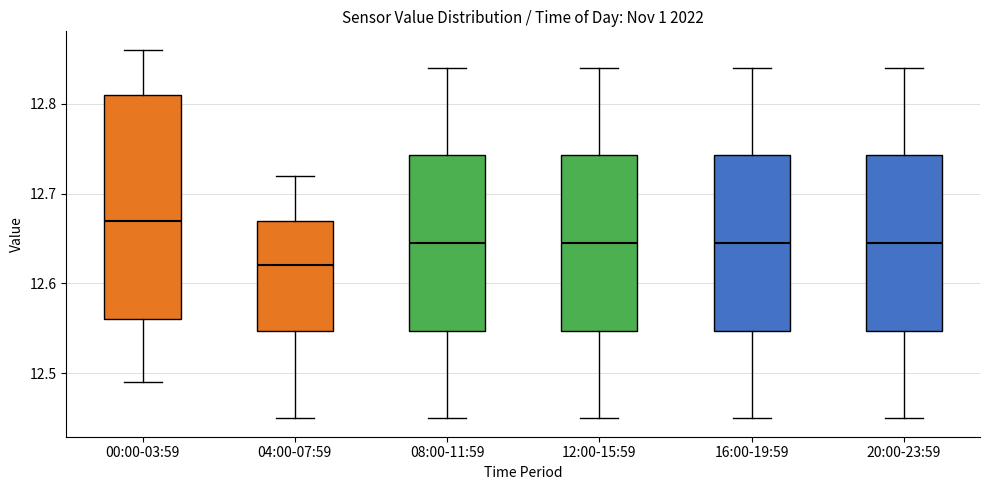

Reading left to right, read every box against the y-axis: the position of its median line, the range the box covers, and the ends of its whiskers. The values are not printed on the chart, so give them approximately, as read against the axis.

00:00-03:59: median 12.67, box 12.56 to 12.81, whiskers 12.49 to 12.86
04:00-07:59: median 12.62, box 12.55 to 12.67, whiskers 12.45 to 12.72
08:00-11:59: median 12.65, box 12.55 to 12.74, whiskers 12.45 to 12.84
12:00-15:59: median 12.65, box 12.55 to 12.74, whiskers 12.45 to 12.84
16:00-19:59: median 12.65, box 12.55 to 12.74, whiskers 12.45 to 12.84
20:00-23:59: median 12.65, box 12.55 to 12.74, whiskers 12.45 to 12.84